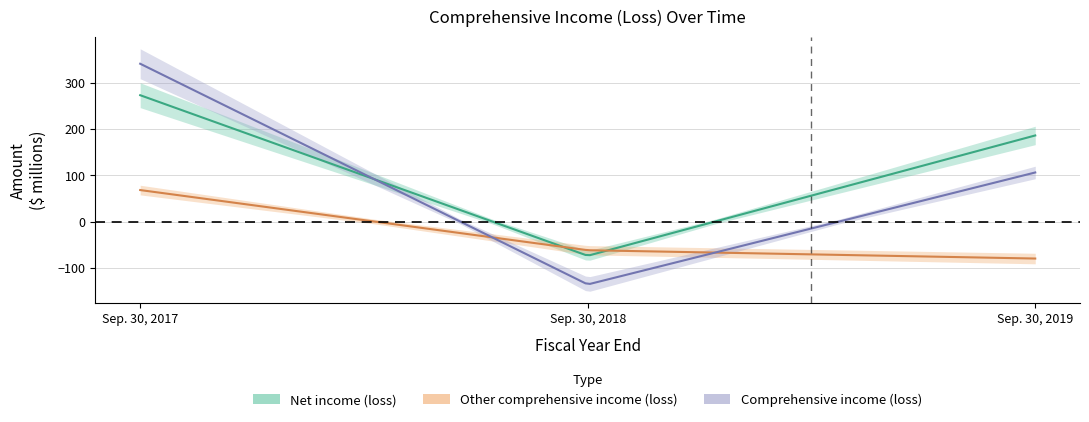

What is the average value of the Net income (loss) series?

128